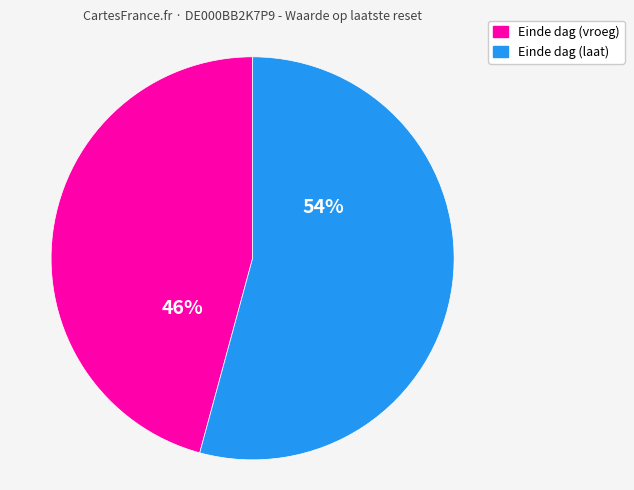

How many segments does this pie chart have?

2